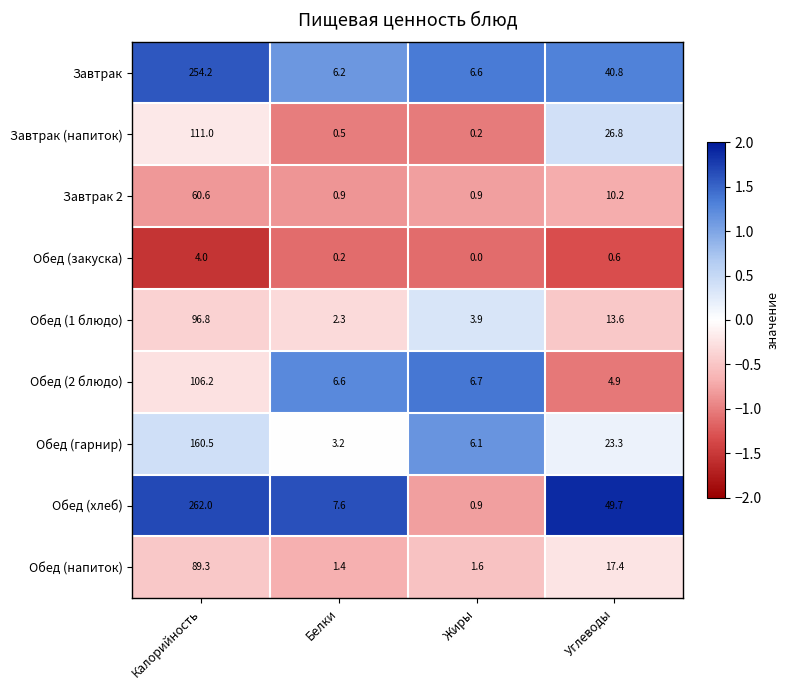

The Завтрак series shows 24.7 at Углеводы. True or false?

False